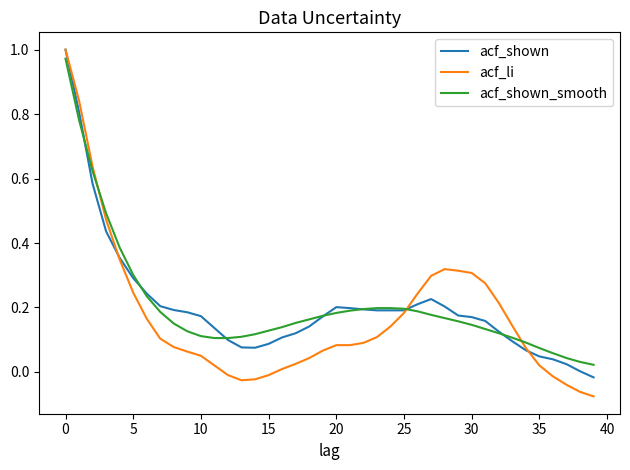

How many distinct data groups are displayed?

3